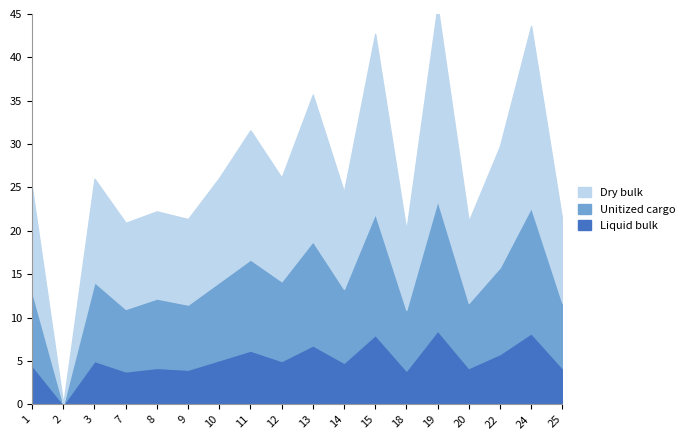

At which category does Dry bulk reach its first local valley?

2